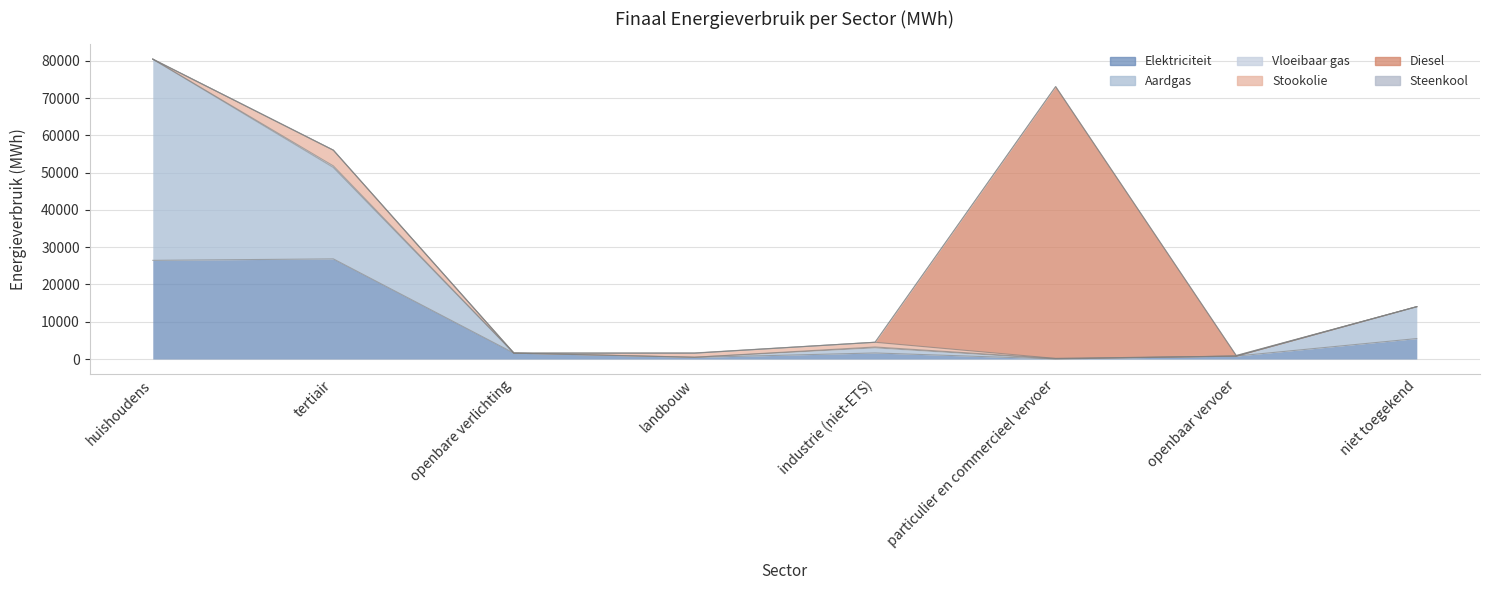

What is the difference between the Stookolie values at landbouw and openbare verlichting?

1084.7